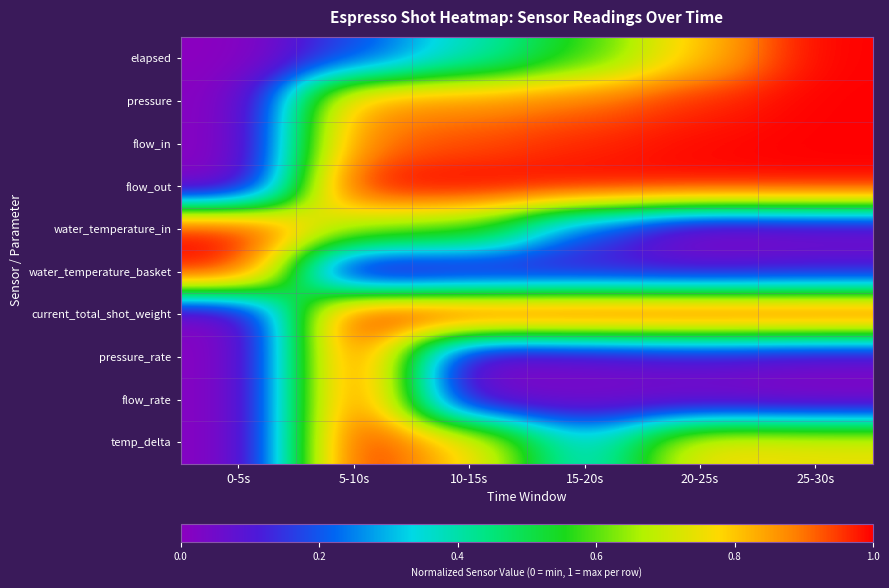

At how many categories does at least one series exceed 0?

6